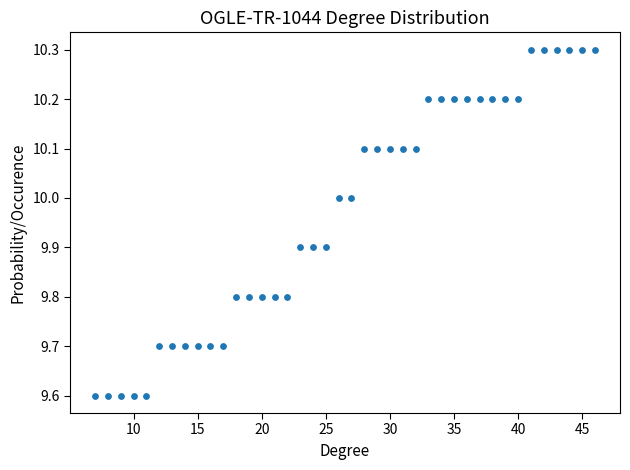

What is the range of X values (max minus min)?

39.0